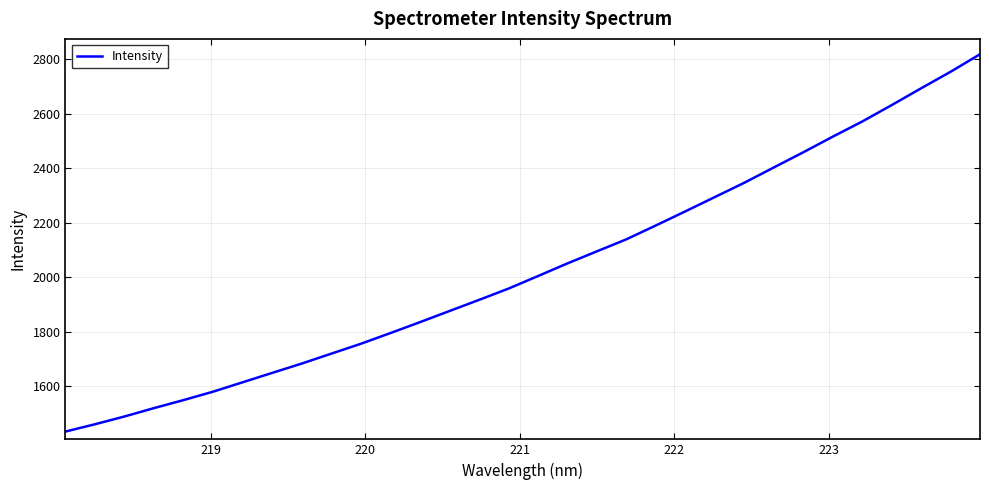

What is the smallest value displayed?

1433.9